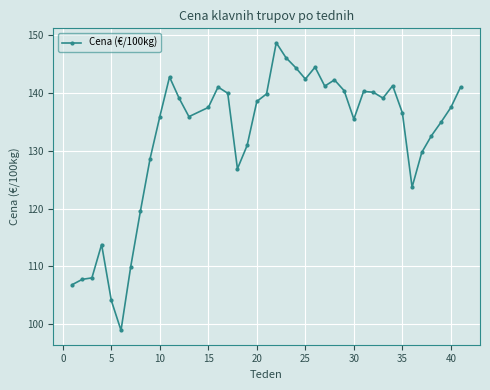

True or false: there are more than 2 points higher than both neighbors.

True